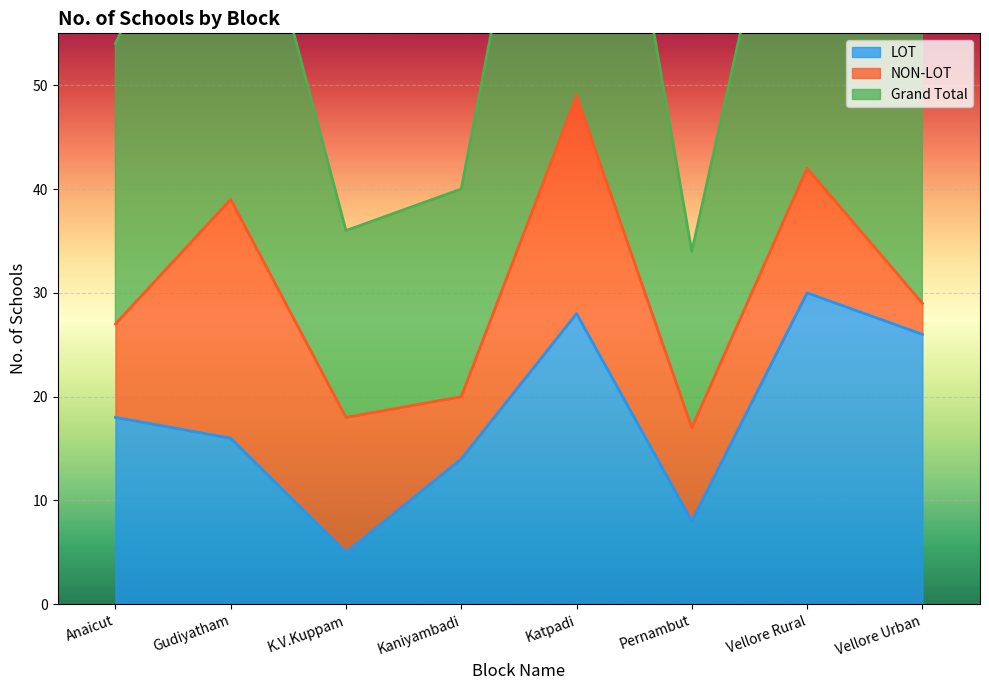

At which label does LOT reach its peak?

Vellore Rural